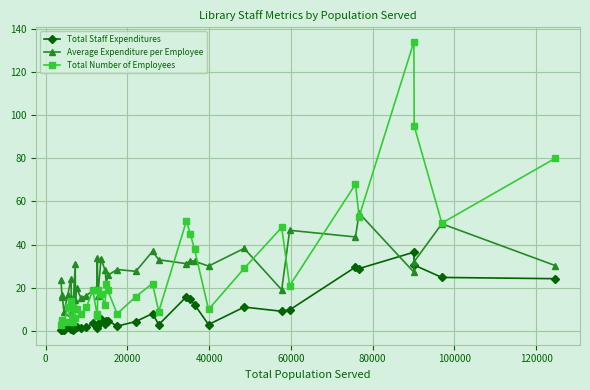

What is the average value of the Total Staff Expenditures series?

8.1